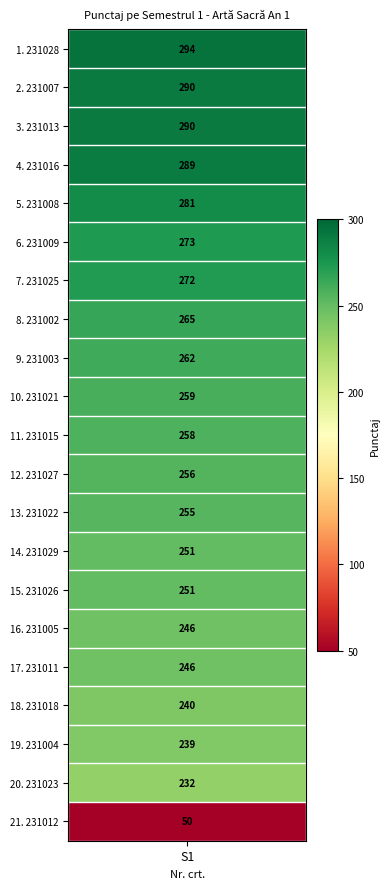

What is the maximum value shown in the chart?

294